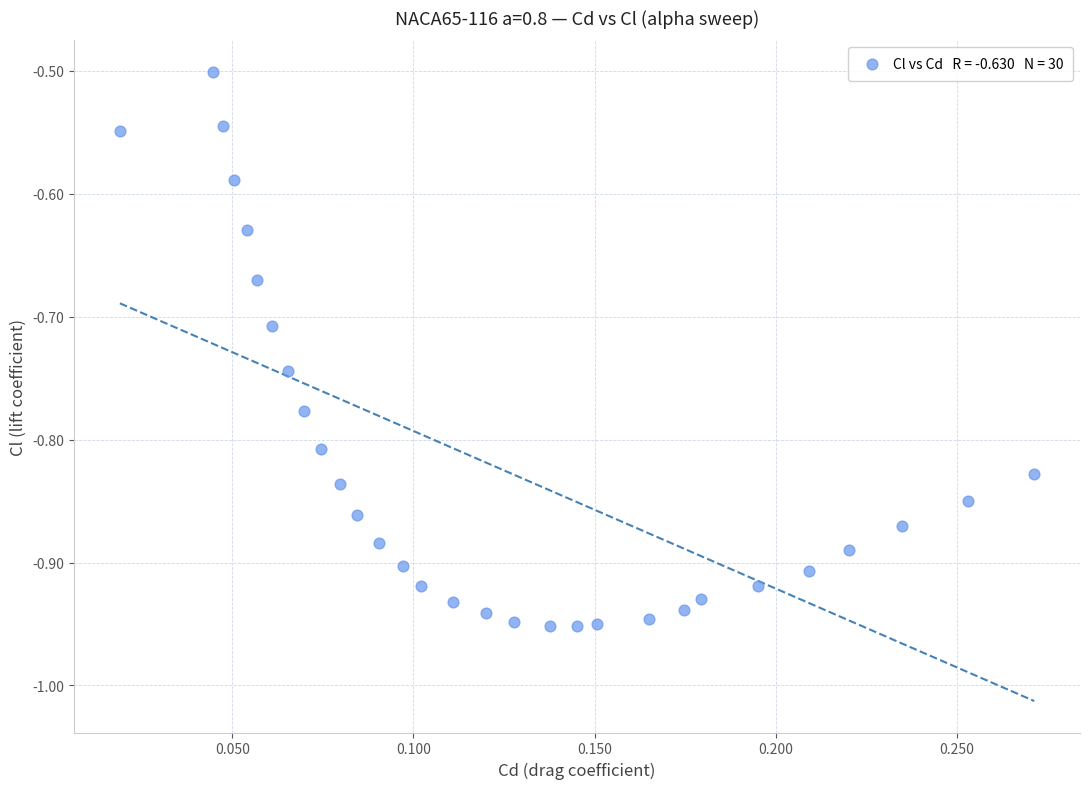

What is the range of Y values (max minus min)?

0.5